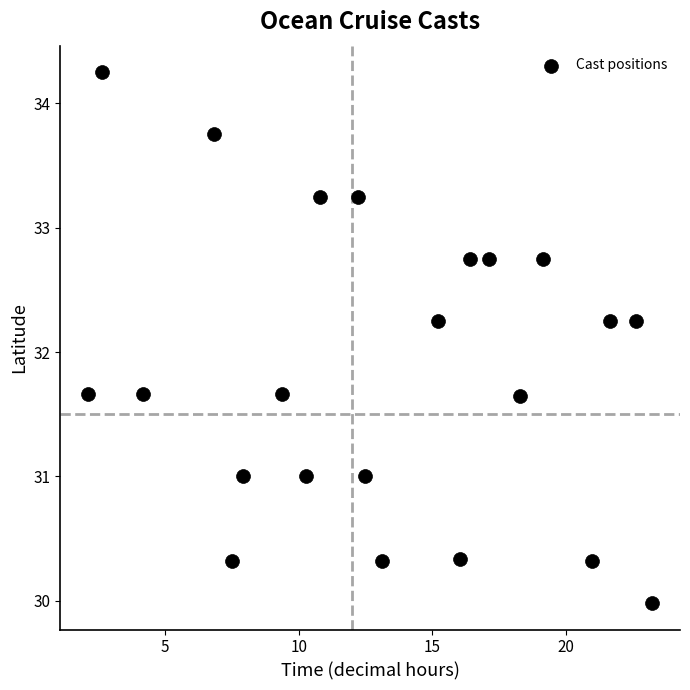

What is the range of X values (max minus min)?

21.1